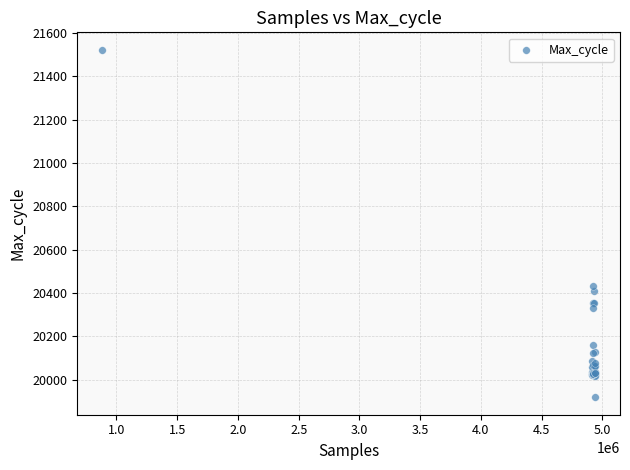

What Y value in the scatter plot is closest to 20721?

20435